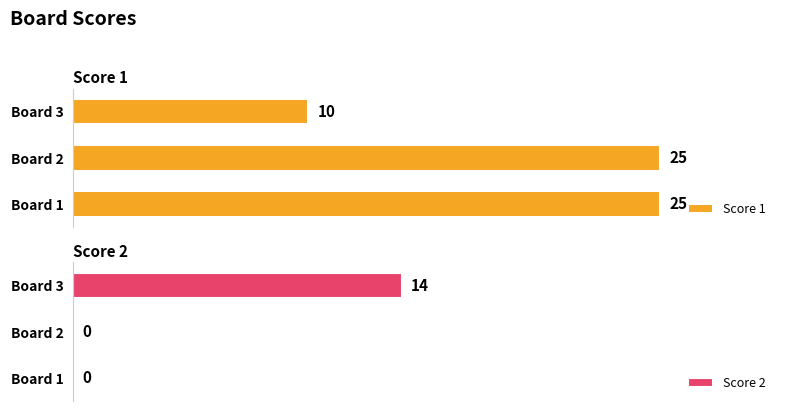

At which label is Score 1 closest to 17?

Board 3